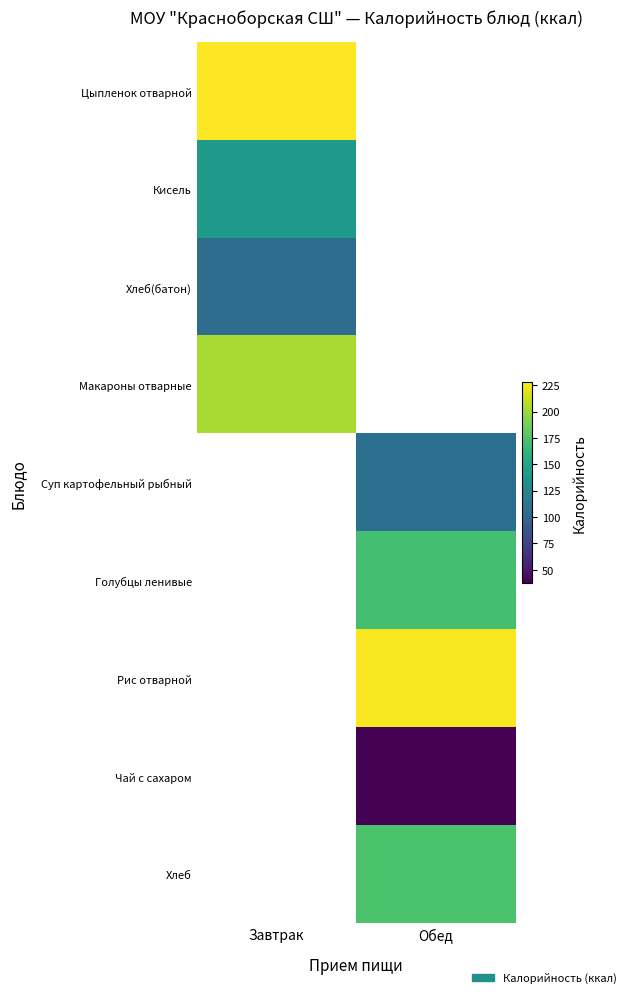

At Обед, list the series in order from smallest to largest.

Чай с сахаром, Цыпленок отварной, Кисель, Хлеб(батон), Макароны отварные, Суп картофельный рыбный, Голубцы ленивые, Хлеб, Рис отварной